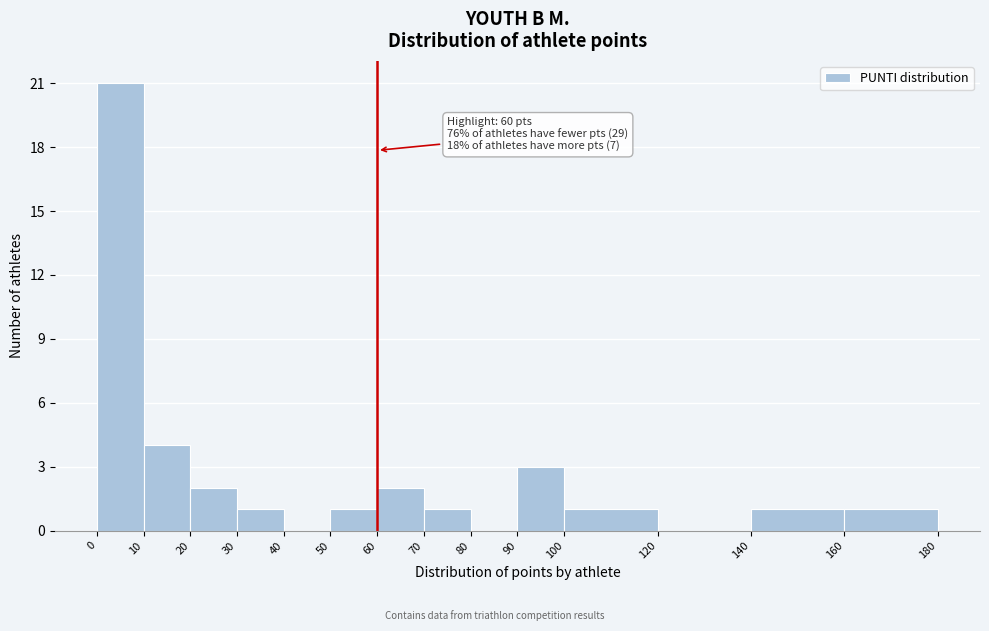

Over which range of the x-axis is the bar tallest?

0 to 10